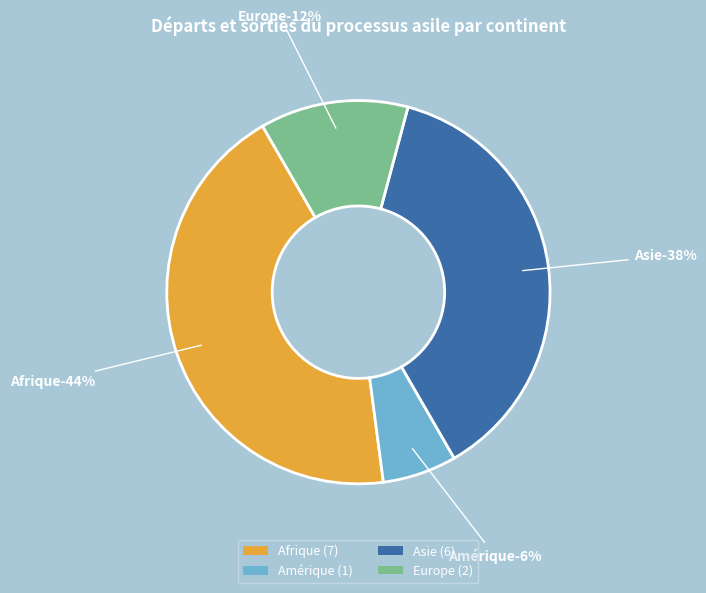

Which category has the biggest portion of the pie?

Afrique